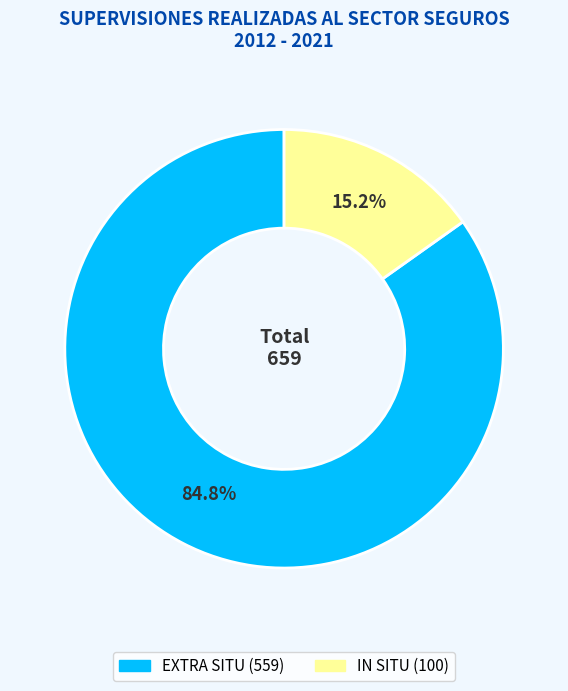

How many slices are in this pie chart?

2